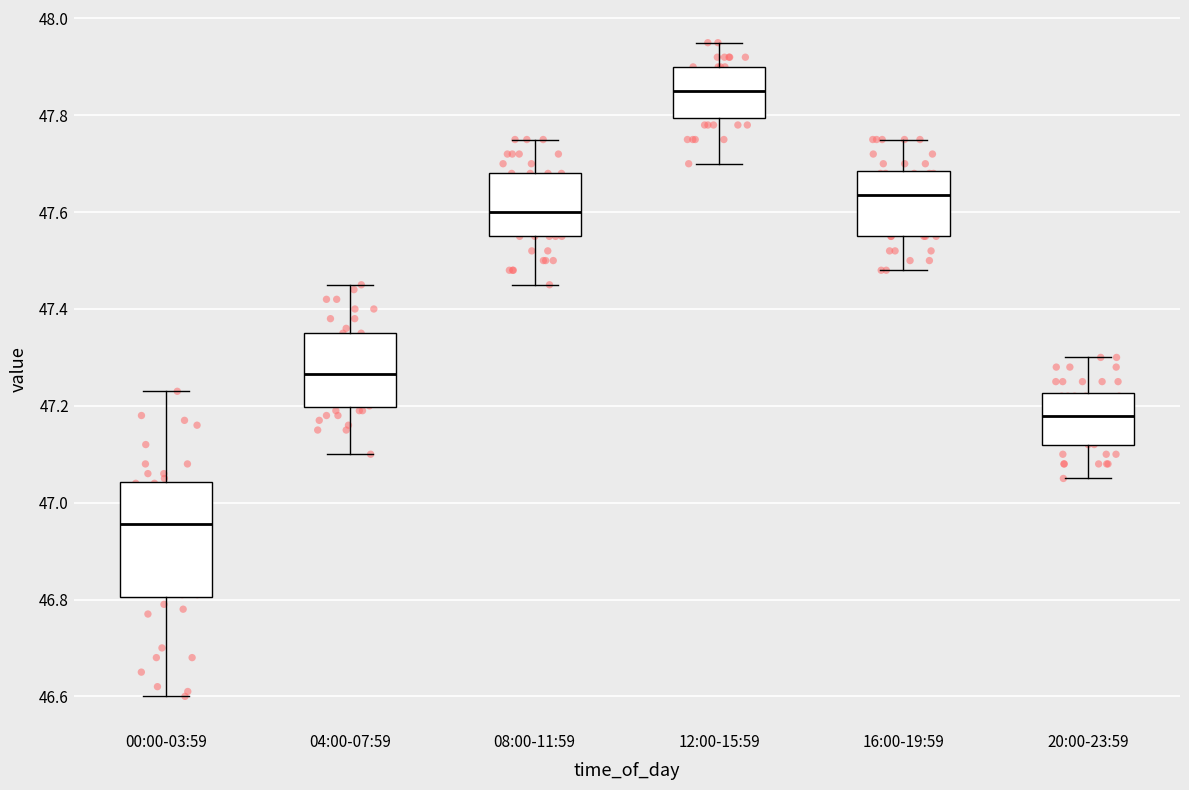

Reading left to right, read every box against the y-axis: the position of its median line, the range the box covers, and the ends of its whiskers. The values are not printed on the chart, so give them approximately, as read against the axis.

00:00-03:59: median 46.96, box 46.80 to 47.04, whiskers 46.60 to 47.24
04:00-07:59: median 47.26, box 47.20 to 47.36, whiskers 47.10 to 47.46
08:00-11:59: median 47.60, box 47.56 to 47.68, whiskers 47.46 to 47.76
12:00-15:59: median 47.86, box 47.80 to 47.90, whiskers 47.70 to 47.96
16:00-19:59: median 47.64, box 47.56 to 47.68, whiskers 47.48 to 47.76
20:00-23:59: median 47.18, box 47.12 to 47.22, whiskers 47.06 to 47.30